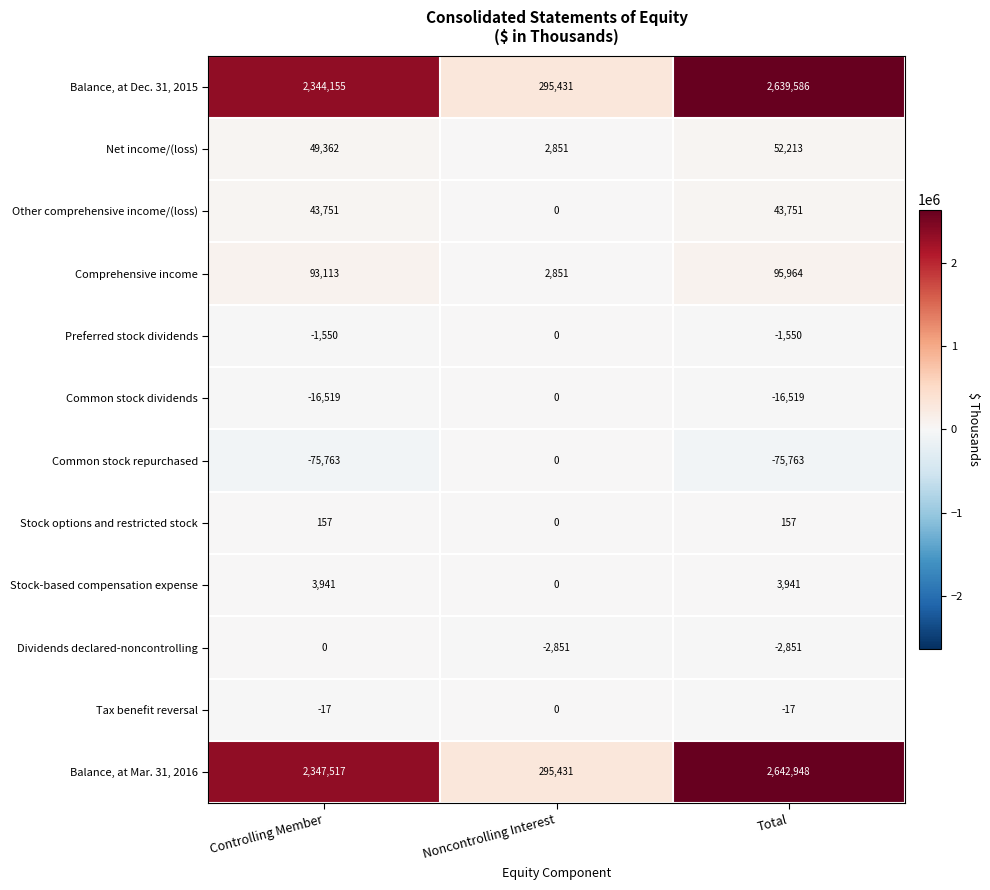

What is the minimum value shown in the chart?

-75763